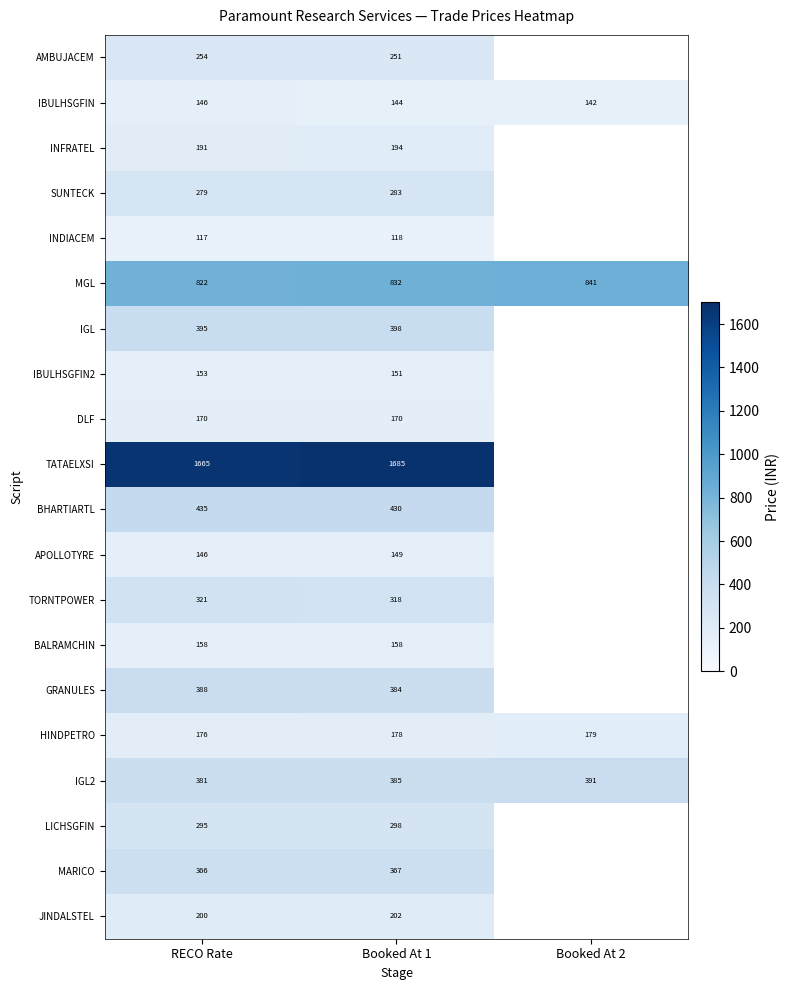

What is the maximum value shown in the chart?

1685.0